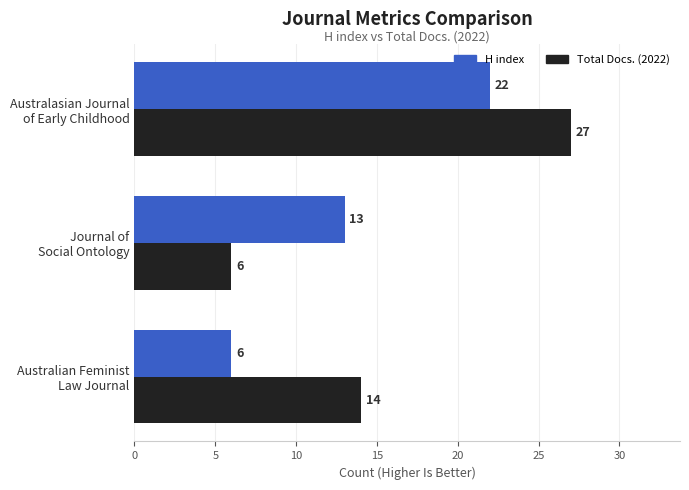

What is the average value of the Total Docs. (2022) series?

16